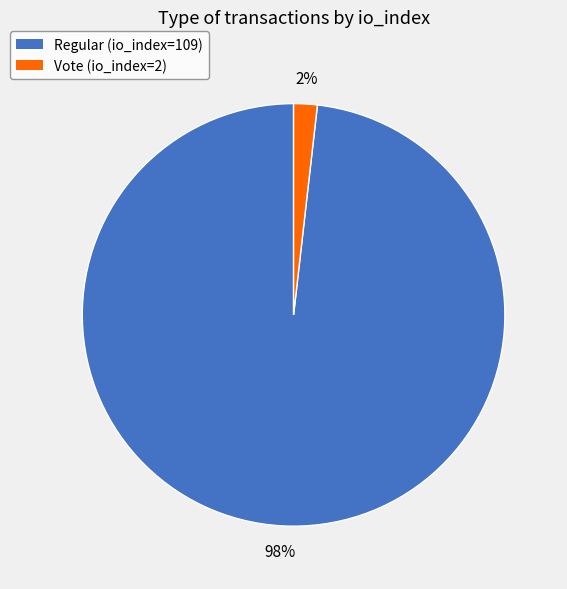

How many slices are in this pie chart?

2